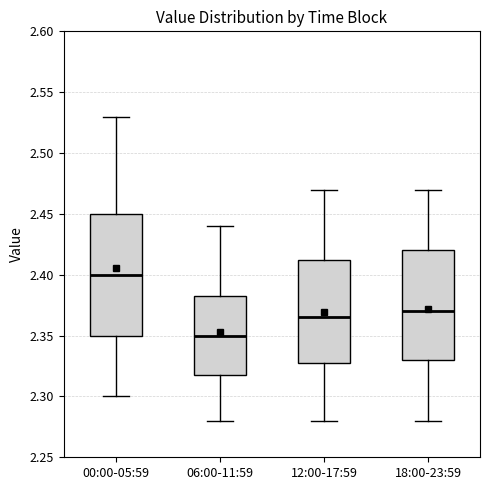

Which box's median line is the highest?

00:00-05:59